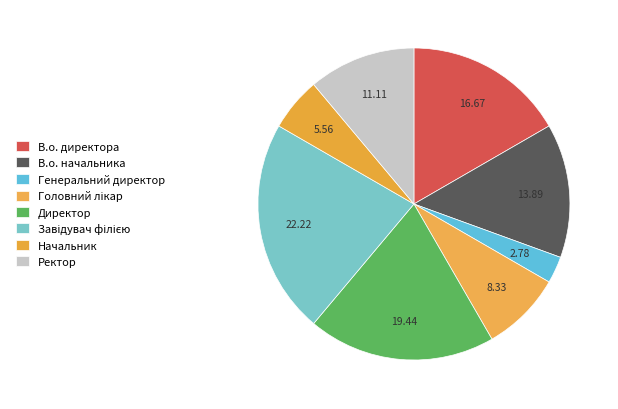

Is Директор the majority of the pie?

No